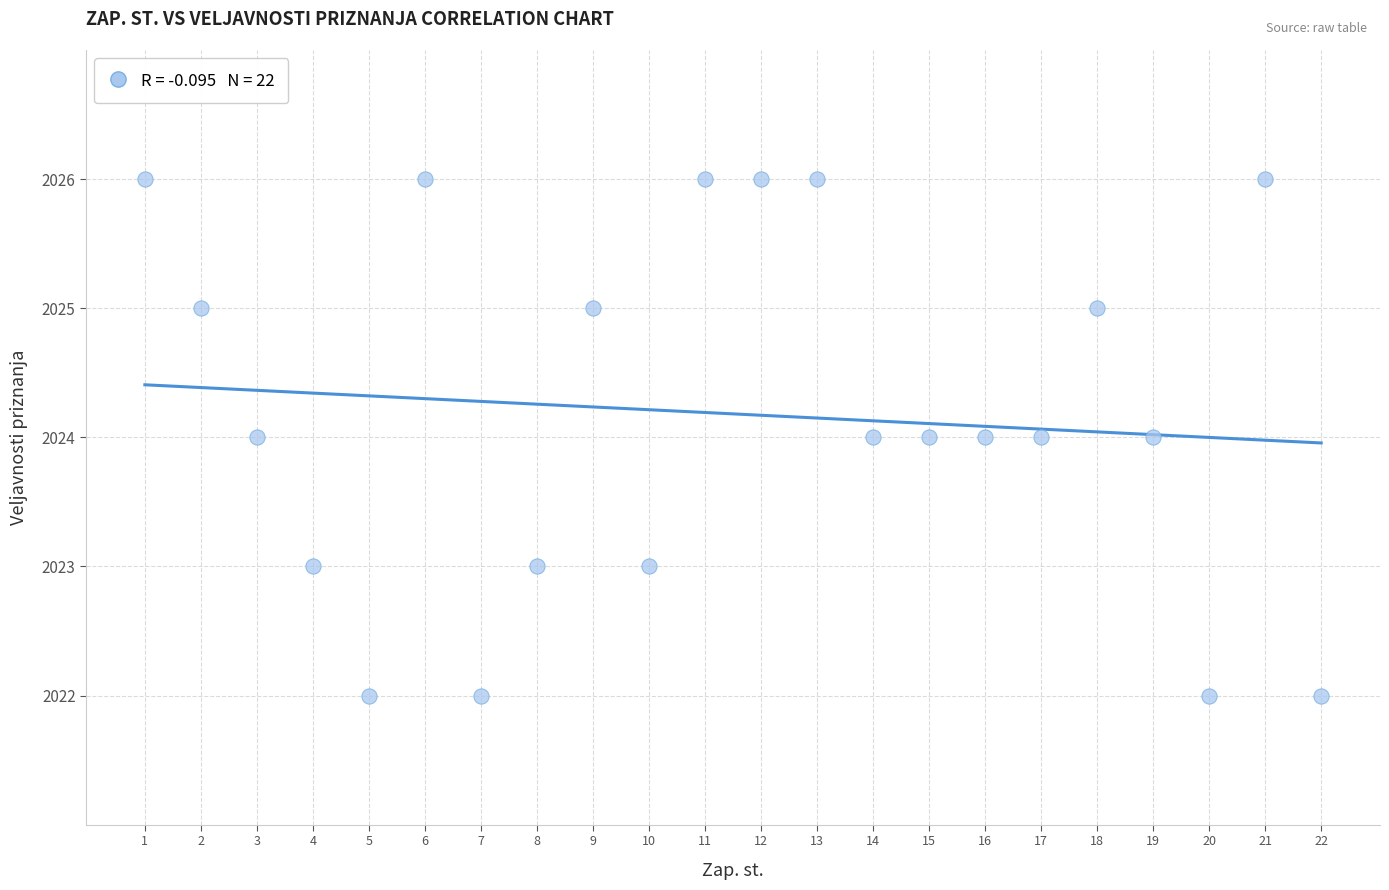

What is the range of X values (max minus min)?

21